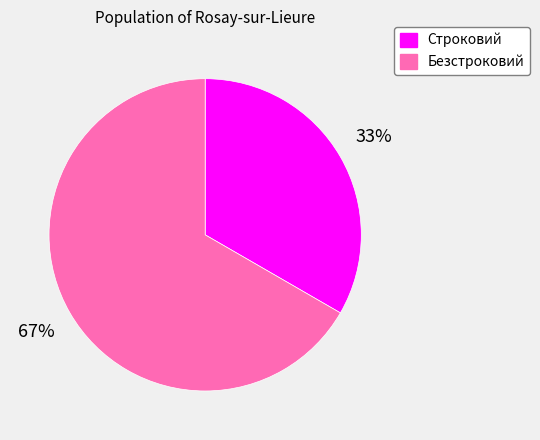

To the nearest percent, what is the combined percentage of Безстроковий and Строковий?

100%